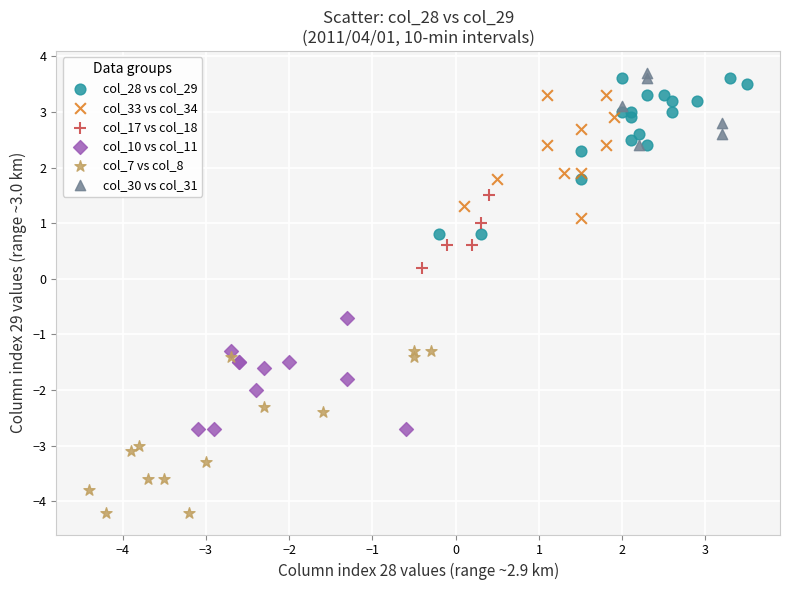

Which series contains the lowest Y value?

col_7 vs col_8